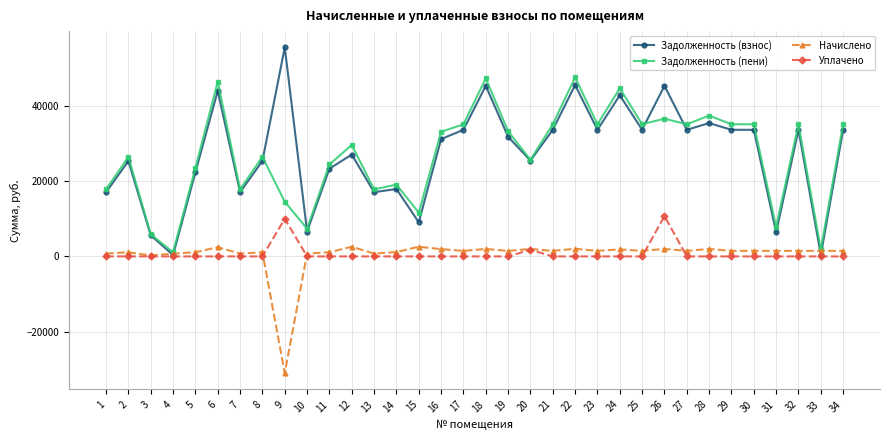

Rank the series by their maximum value, from highest to lowest.

Задолженность (взнос), Задолженность (пени), Уплачено, Начислено